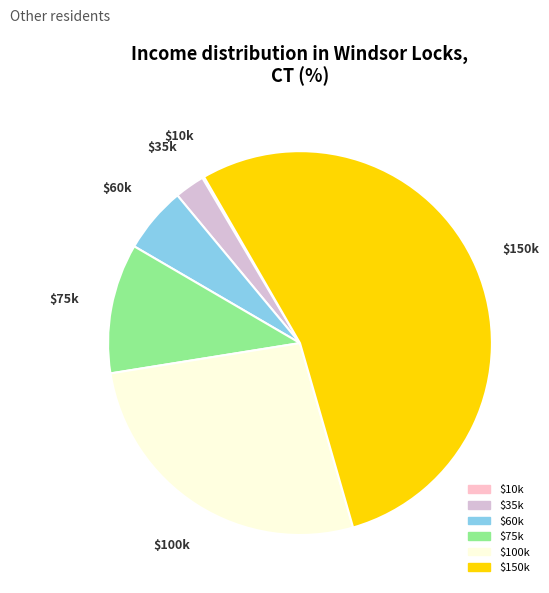

Is there a majority slice in this chart?

Yes